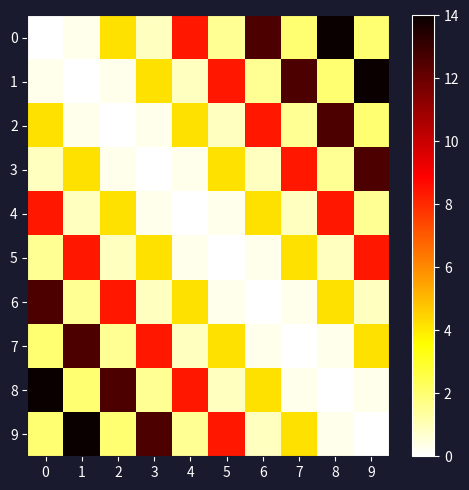

Reading left to right, extract all data points from this chart.

0: 0=0.0	1=0.3	2=4.2	3=0.9	4=8.4	5=1.5	6=12.6	7=2.0	8=14.0	9=2.0
1: 0=0.3	1=0.0	2=0.3	3=4.2	4=0.9	5=8.4	6=1.5	7=12.6	8=2.0	9=14.0
2: 0=4.2	1=0.3	2=0.0	3=0.3	4=4.2	5=0.9	6=8.4	7=1.5	8=12.6	9=2.0
3: 0=0.9	1=4.2	2=0.3	3=0.0	4=0.3	5=4.2	6=0.9	7=8.4	8=1.5	9=12.6
4: 0=8.4	1=0.9	2=4.2	3=0.3	4=0.0	5=0.3	6=4.2	7=0.9	8=8.4	9=1.5
5: 0=1.5	1=8.4	2=0.9	3=4.2	4=0.3	5=0.0	6=0.3	7=4.2	8=0.9	9=8.4
6: 0=12.6	1=1.5	2=8.4	3=0.9	4=4.2	5=0.3	6=0.0	7=0.3	8=4.2	9=0.9
7: 0=2.0	1=12.6	2=1.5	3=8.4	4=0.9	5=4.2	6=0.3	7=0.0	8=0.3	9=4.2
8: 0=14.0	1=2.0	2=12.6	3=1.5	4=8.4	5=0.9	6=4.2	7=0.3	8=0.0	9=0.3
9: 0=2.0	1=14.0	2=2.0	3=12.6	4=1.5	5=8.4	6=0.9	7=4.2	8=0.3	9=0.0